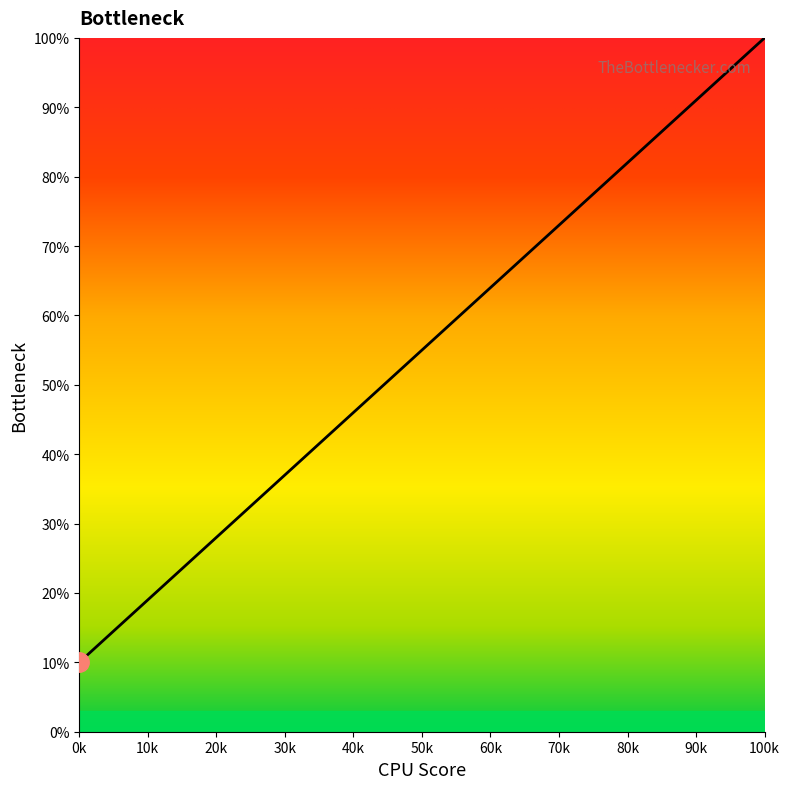

What is the maximum value shown in the chart?

100